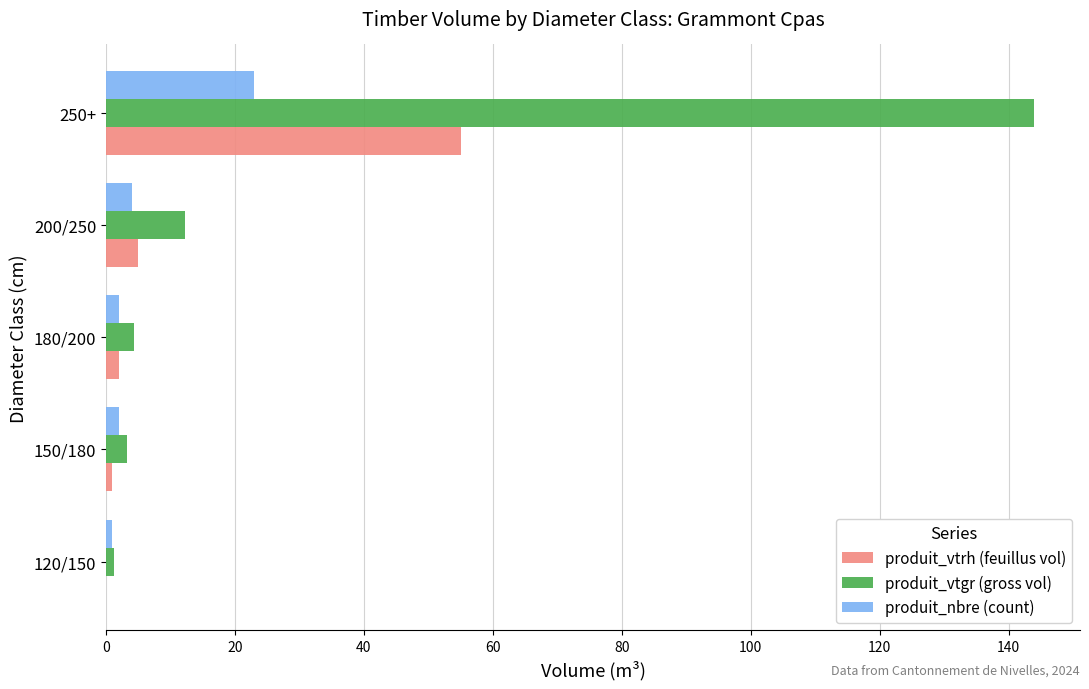

The value of produit_vtrh (feuillus vol) at 120/150 is 0.0. True or false?

True